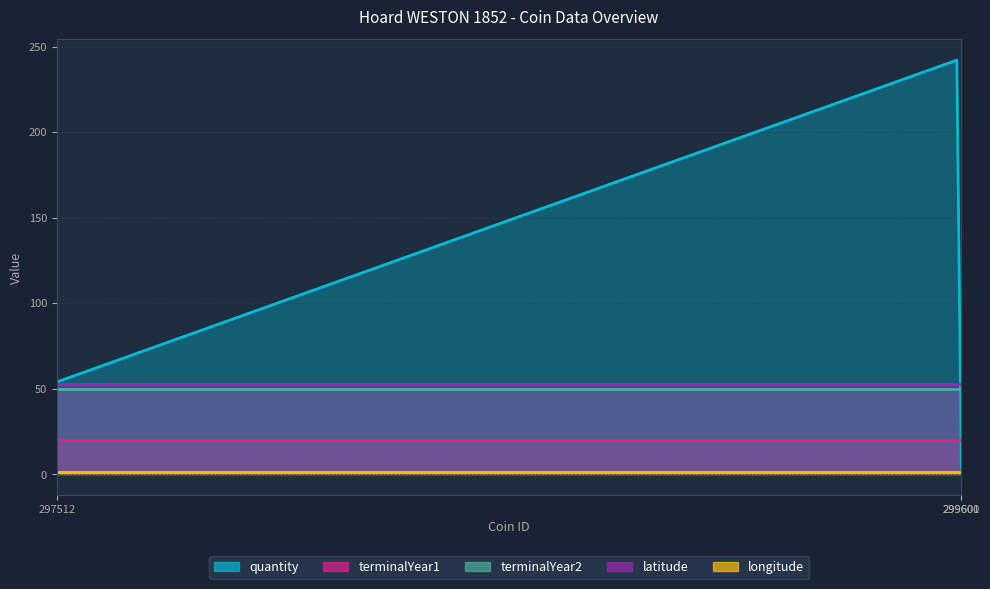

What are all the series names shown in the legend?

quantity, terminalYear1, terminalYear2, latitude, longitude